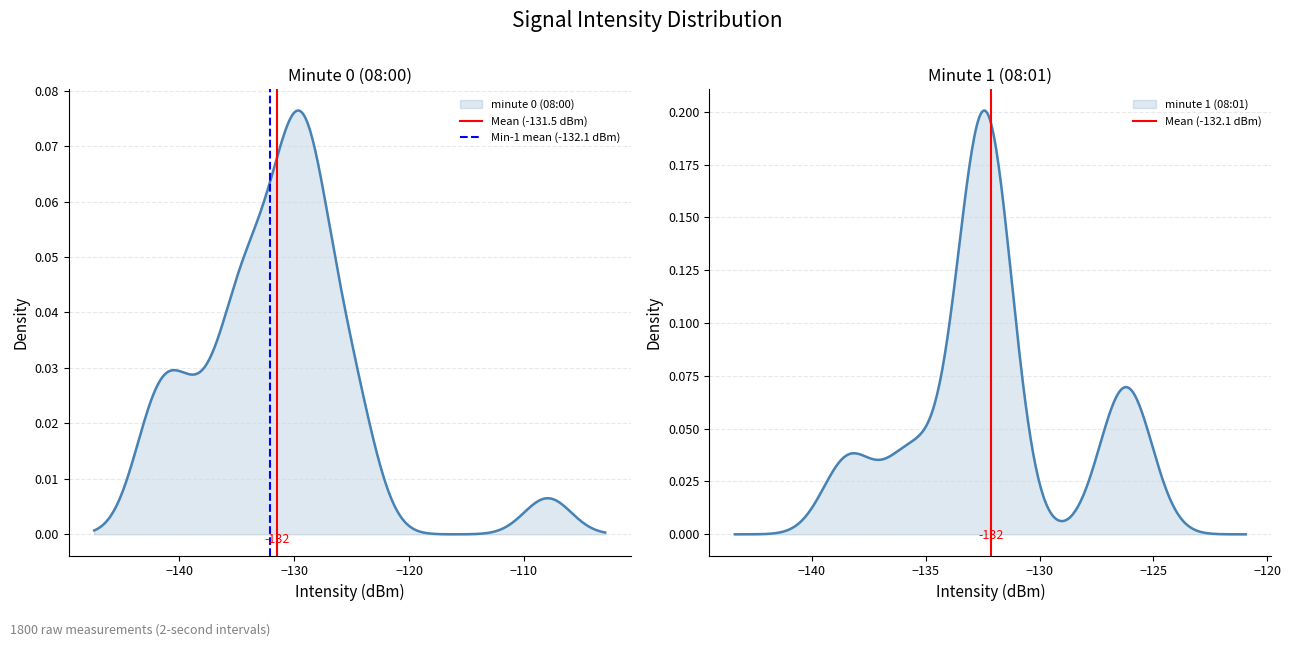

The Min-1 mean (-132.1 dBm) series shows 1 at −140. True or false?

False